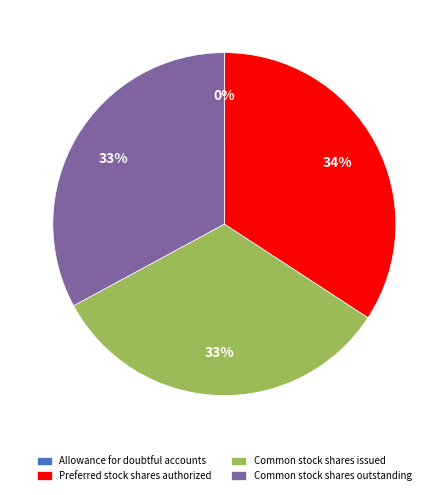

To the nearest percent, what portion does Preferred stock shares authorized represent?

34%